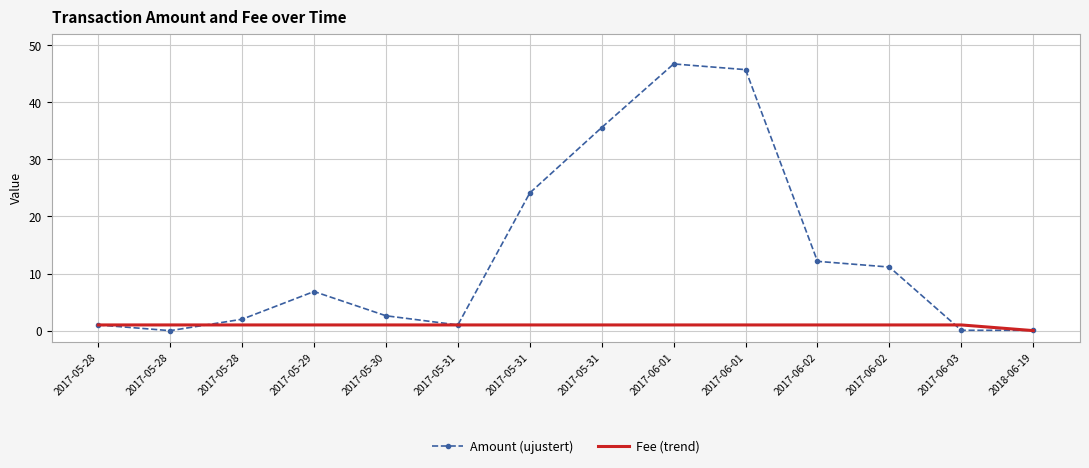

What is the label of the 13th point from the left?

2017-06-03